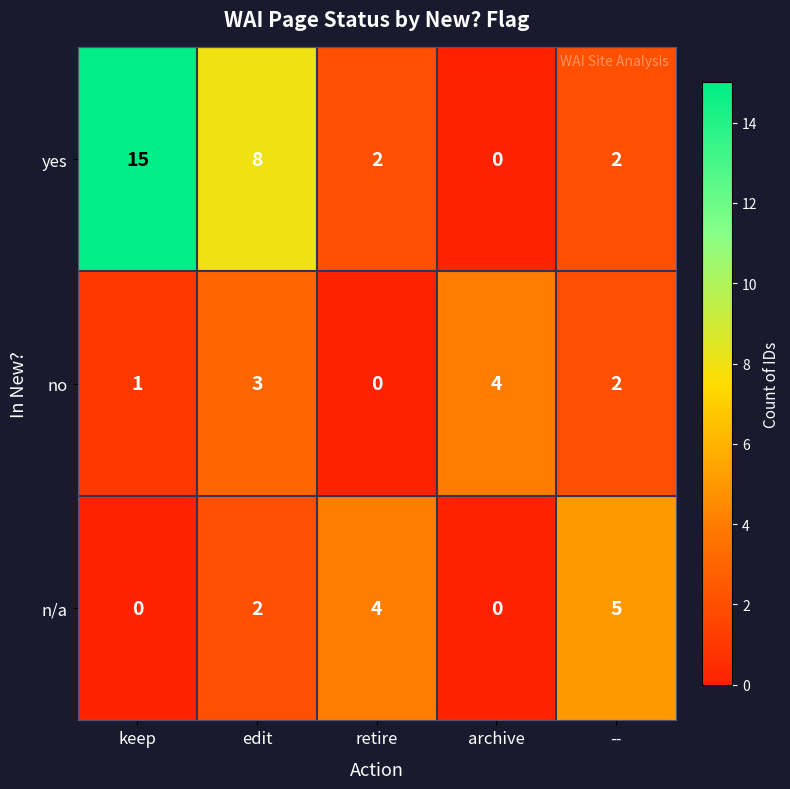

At which category is the sum across all series the highest?

keep